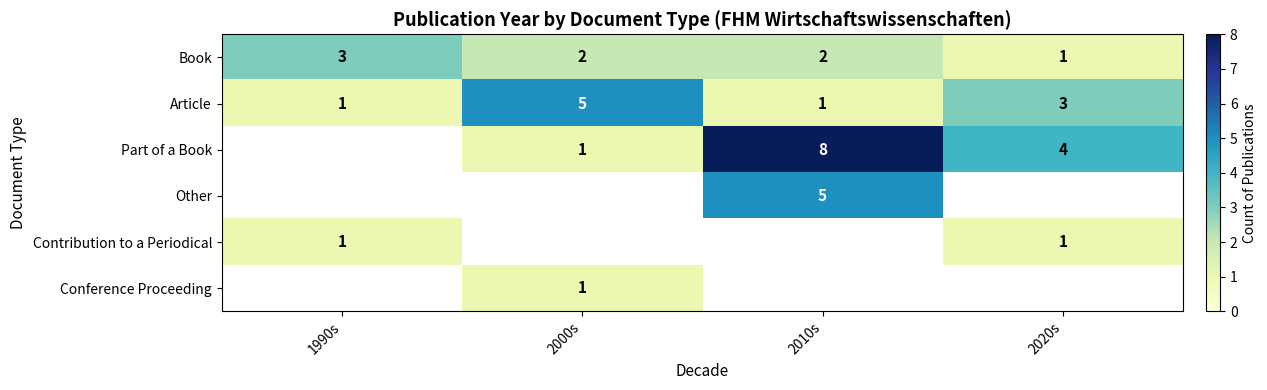

Where does the Book series first go above 2?

1990s